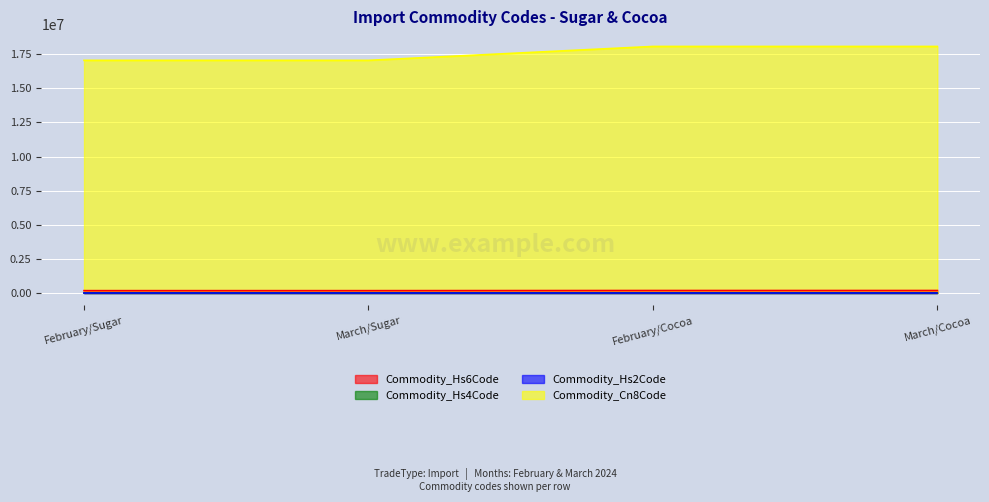

True or false: Commodity_Hs4Code and Commodity_Cn8Code cross at least once.

False